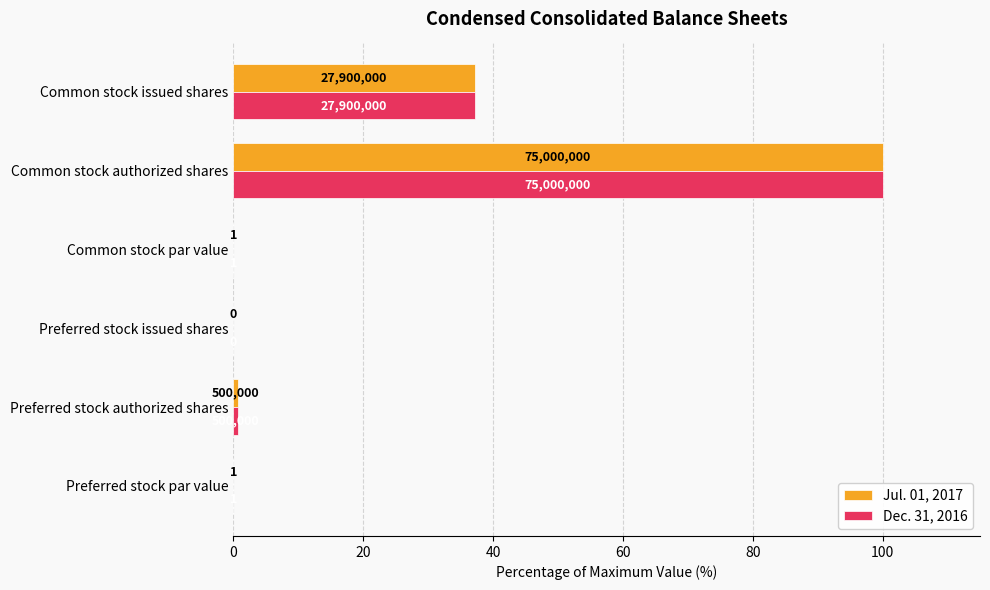

What is the average value of the Dec. 31, 2016 series?

23.0